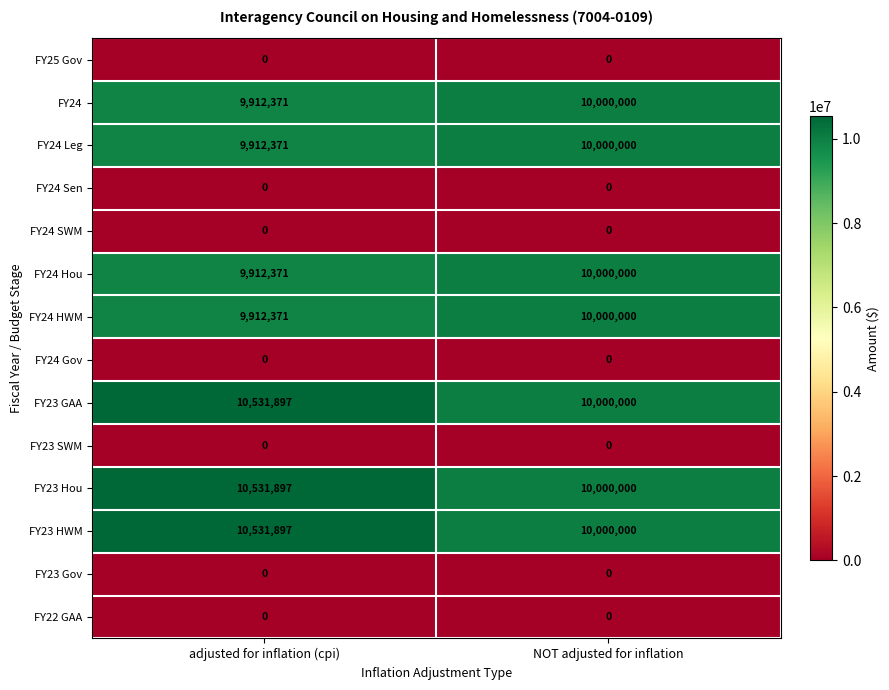

Read the FY24 Hou value at adjusted for inflation (cpi).

9912371